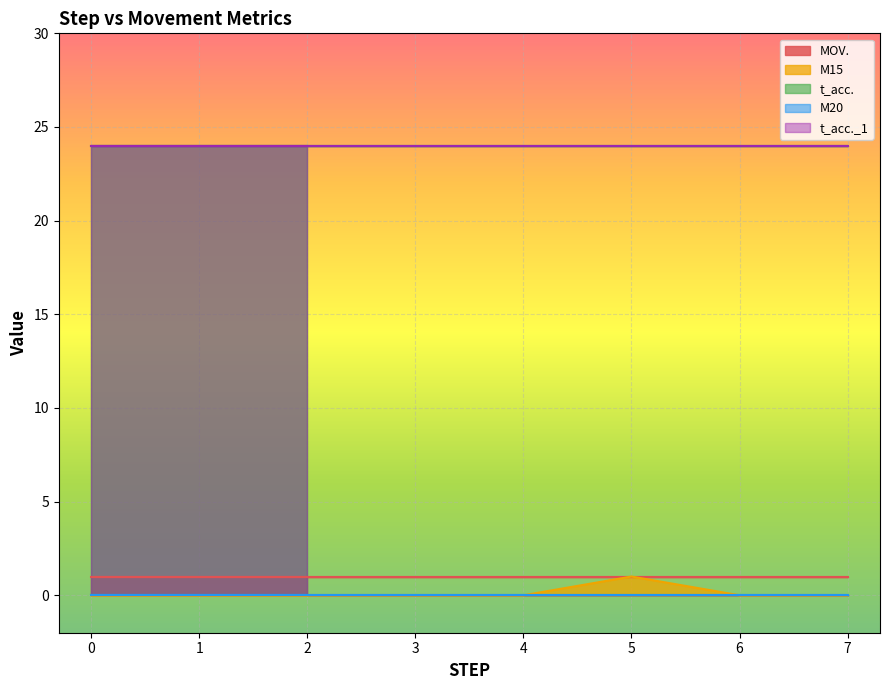

How many M15 values are between 0 and 1?

20